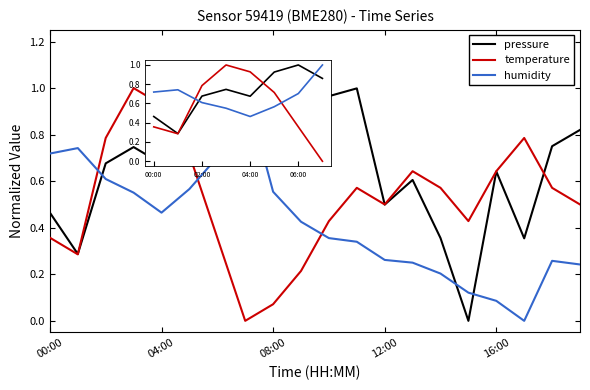

What is the sum of all temperature values?

10.4